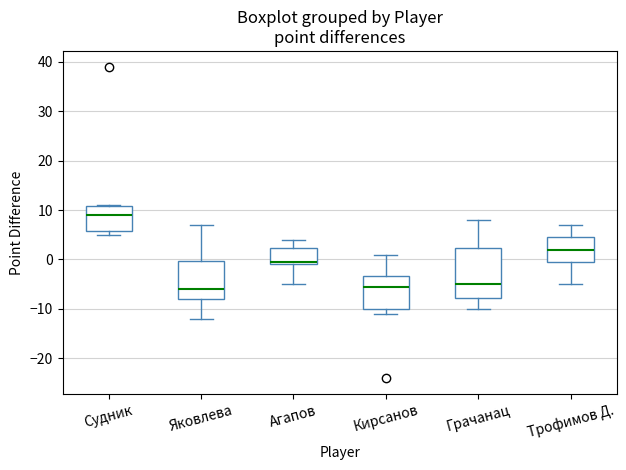

Reading left to right, read every box against the y-axis: the position of its median line, the range the box covers, and the ends of its whiskers. The values are not printed on the chart, so give them approximately, as read against the axis.

Судник: median 9, box 6 to 11, whiskers 5 to 11
Яковлева: median -6, box -8 to 0, whiskers -12 to 7
Агапов: median 0, box -1 to 2, whiskers -5 to 4
Кирсанов: median -5, box -10 to -3, whiskers -11 to 1
Грачанац: median -5, box -8 to 2, whiskers -10 to 8
Трофимов Д.: median 2, box 0 to 5, whiskers -5 to 7